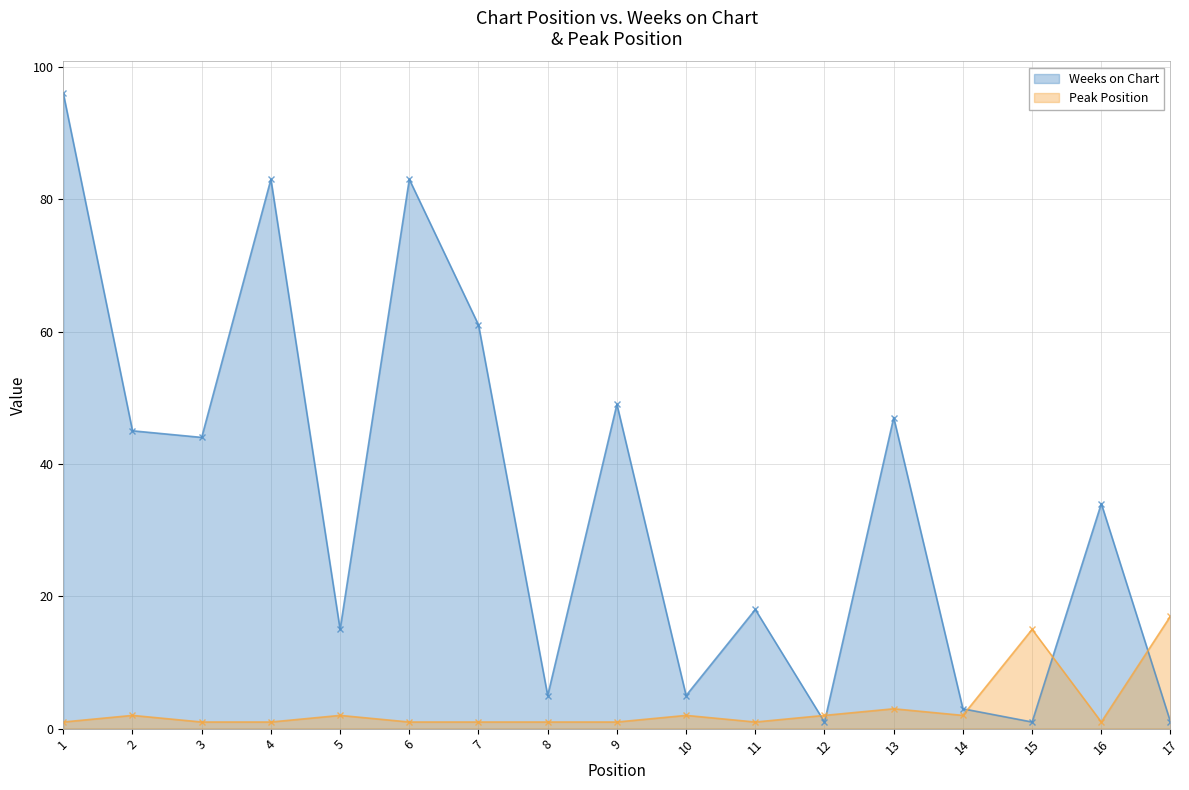

True or false: Weeks on Chart has a value of 11 at 11.

False